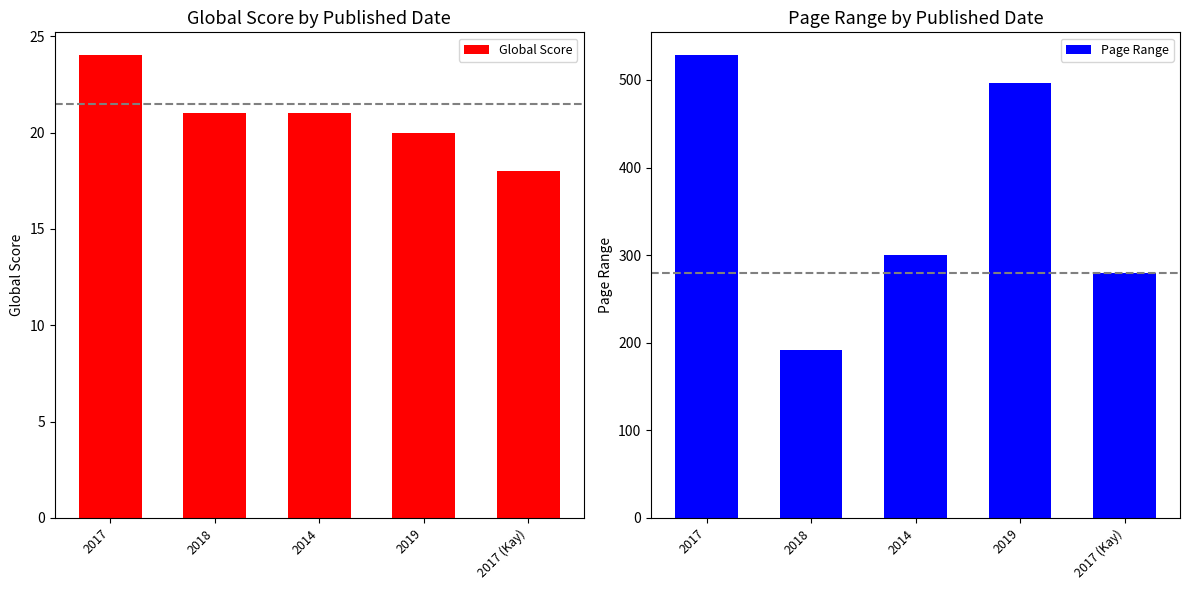

What is the spread (max minus min) of values at 2014?

279